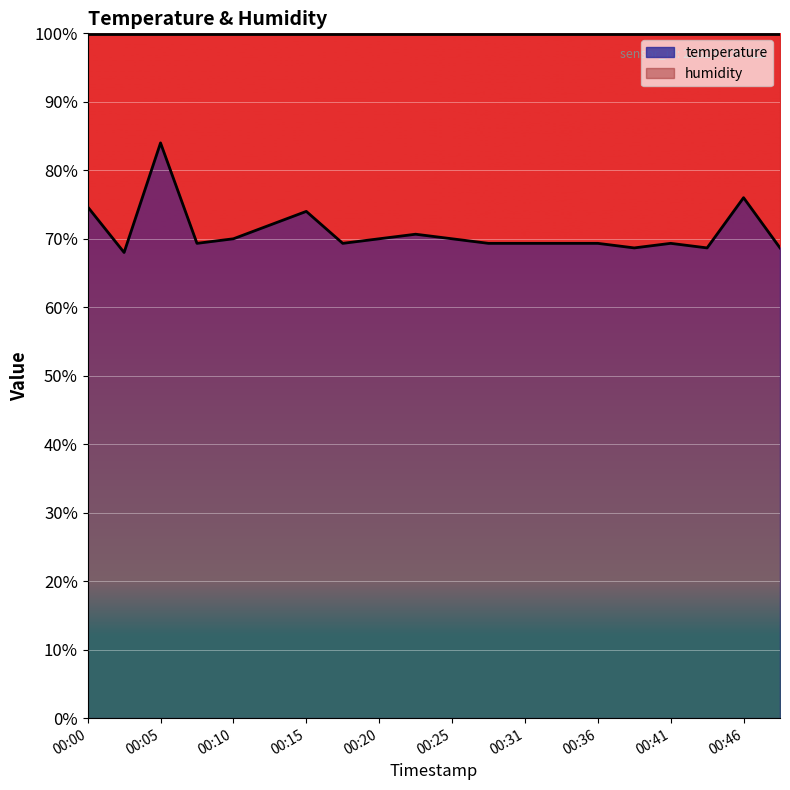

Reading right to left, list all the values displayed in this chart.

68.7	76.0	68.7	69.3	68.7	69.3	69.3	69.3	69.3	70.0	70.7	70.0	69.3	74.0	72.0	70.0	69.3	84.0	68.0	74.7